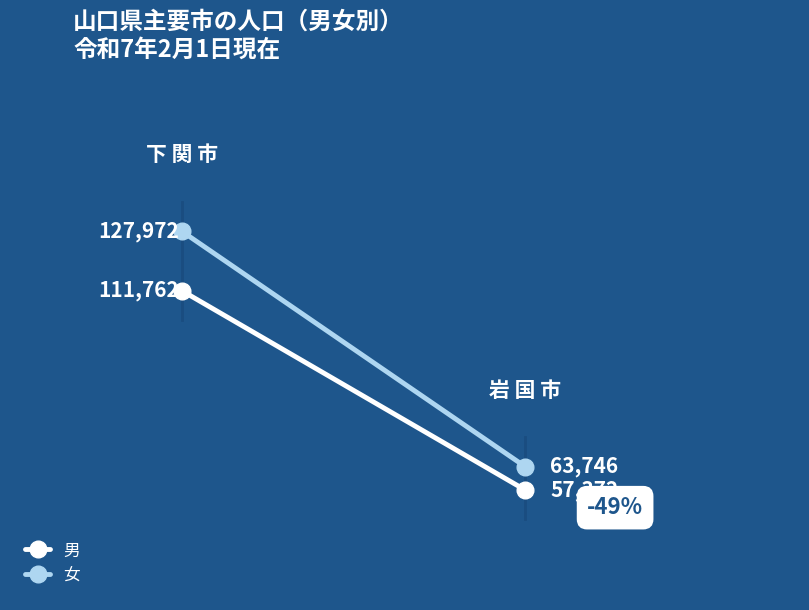

Which series has the largest total across all categories?

女